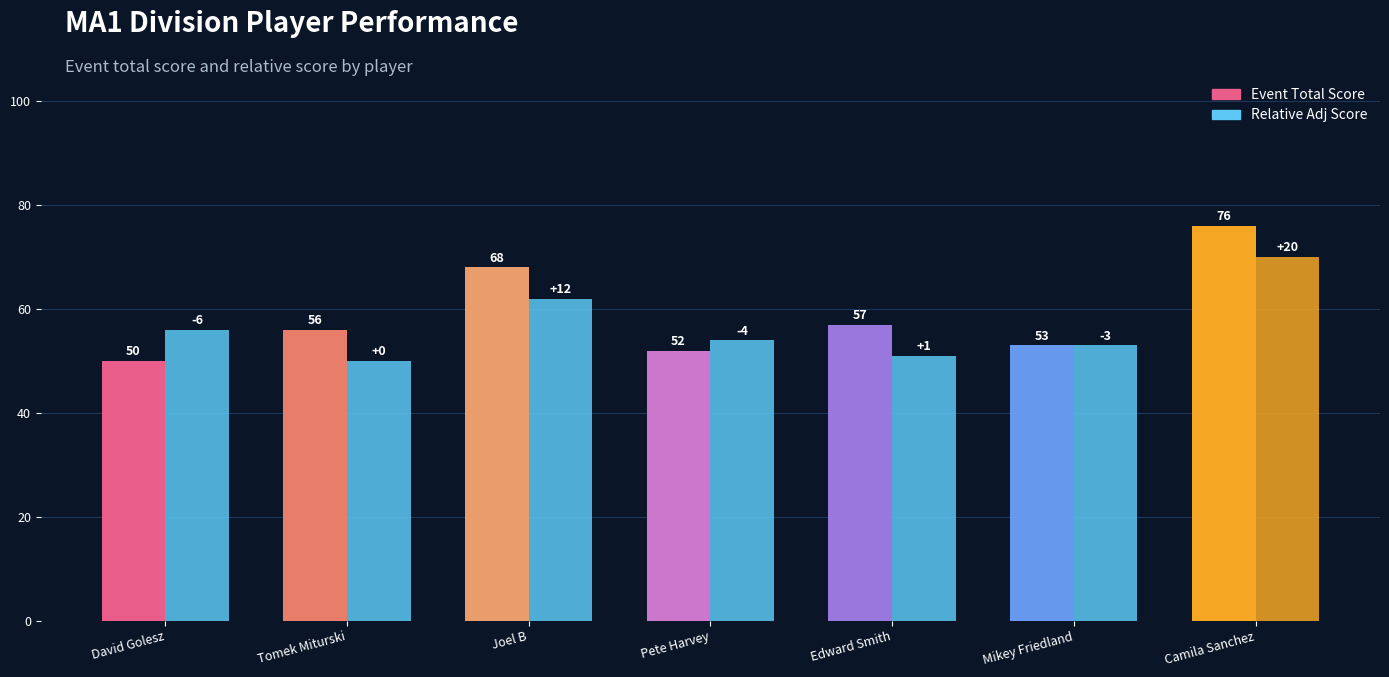

How many categories are shown in the chart?

7